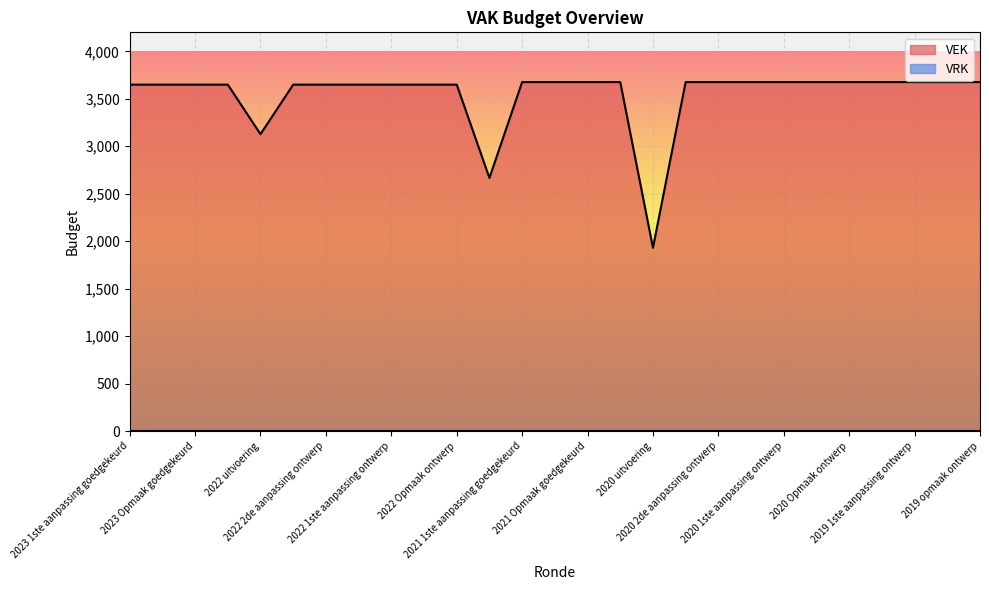

What is the greatest value displayed?

3676